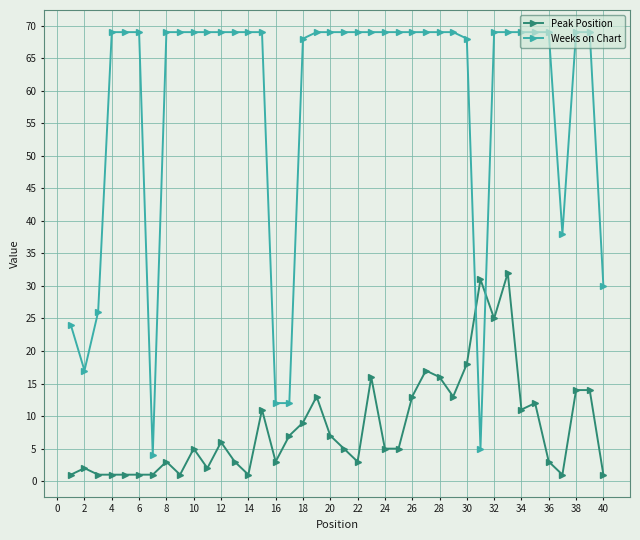

How many intersections are there between Weeks on Chart and Peak Position?

2